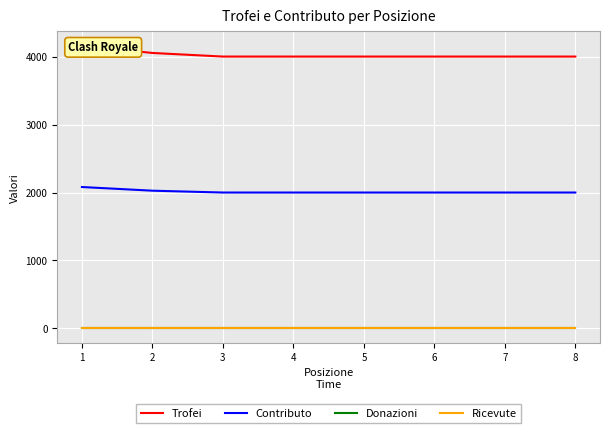

List the series in order of their peak value, highest first.

Trofei, Contributo, Donazioni, Ricevute